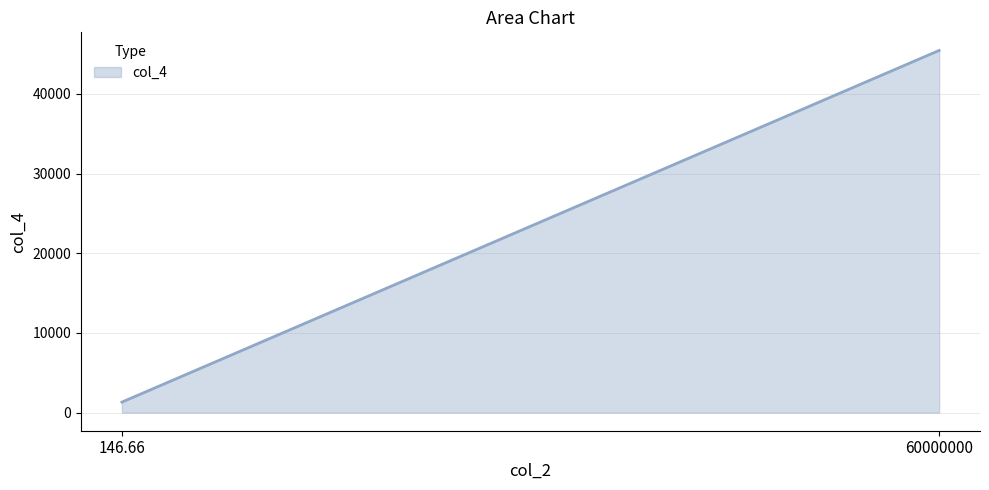

How many lines are shown in the chart?

1